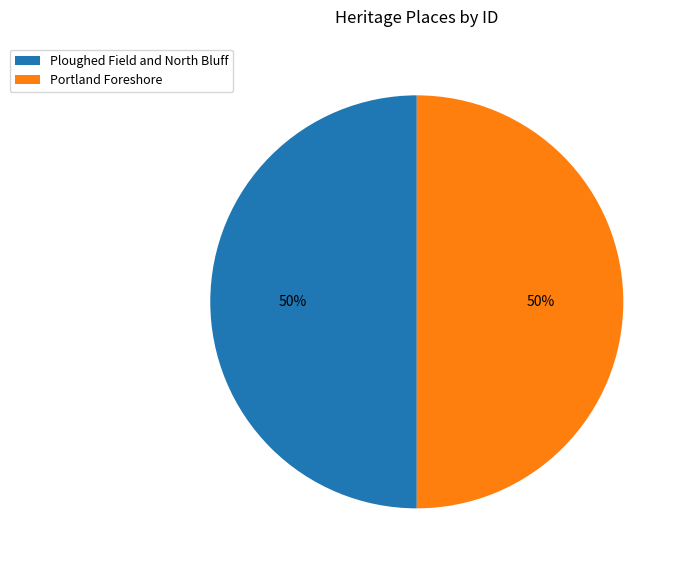

Do Portland Foreshore and Ploughed Field and North Bluff together represent more than half of the pie?

Yes